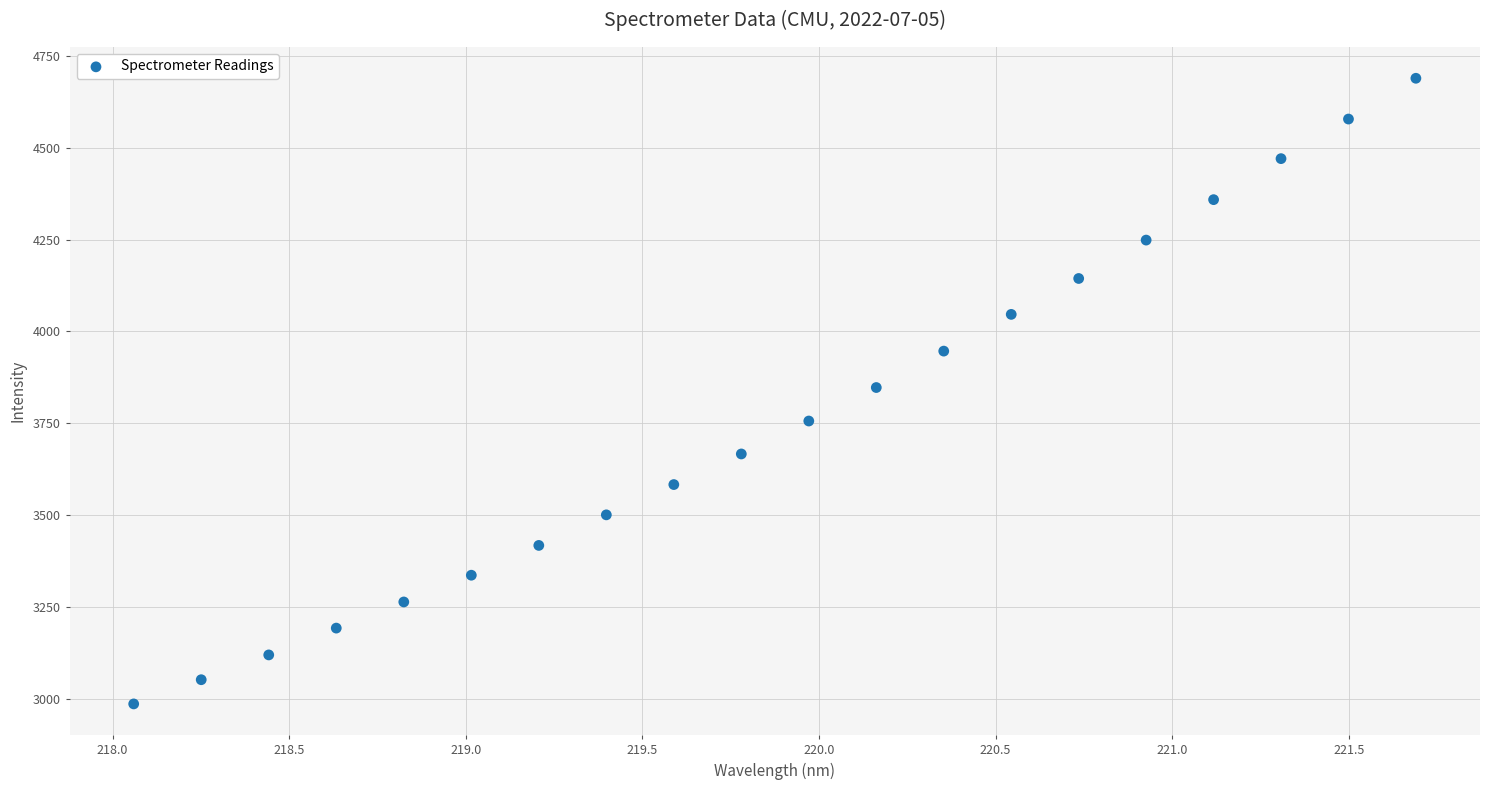

What is the range of Y values (max minus min)?

1702.5